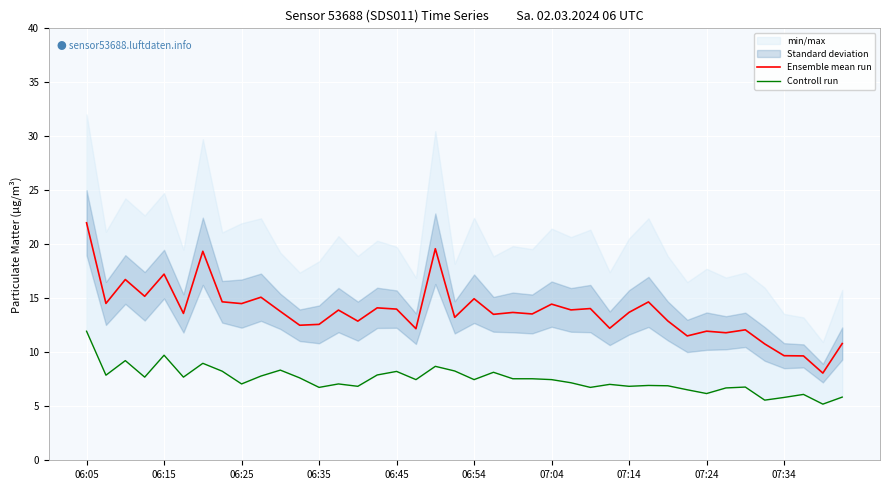

Rank the series by their maximum value, from lowest to highest.

Controll run, Ensemble mean run